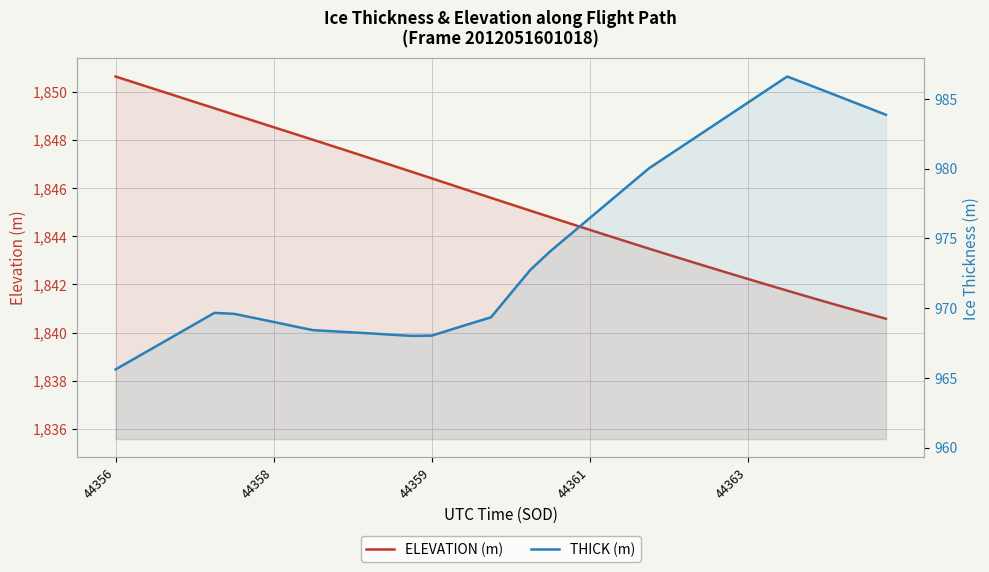

How many interior local peaks does the THICK (m) series have?

2